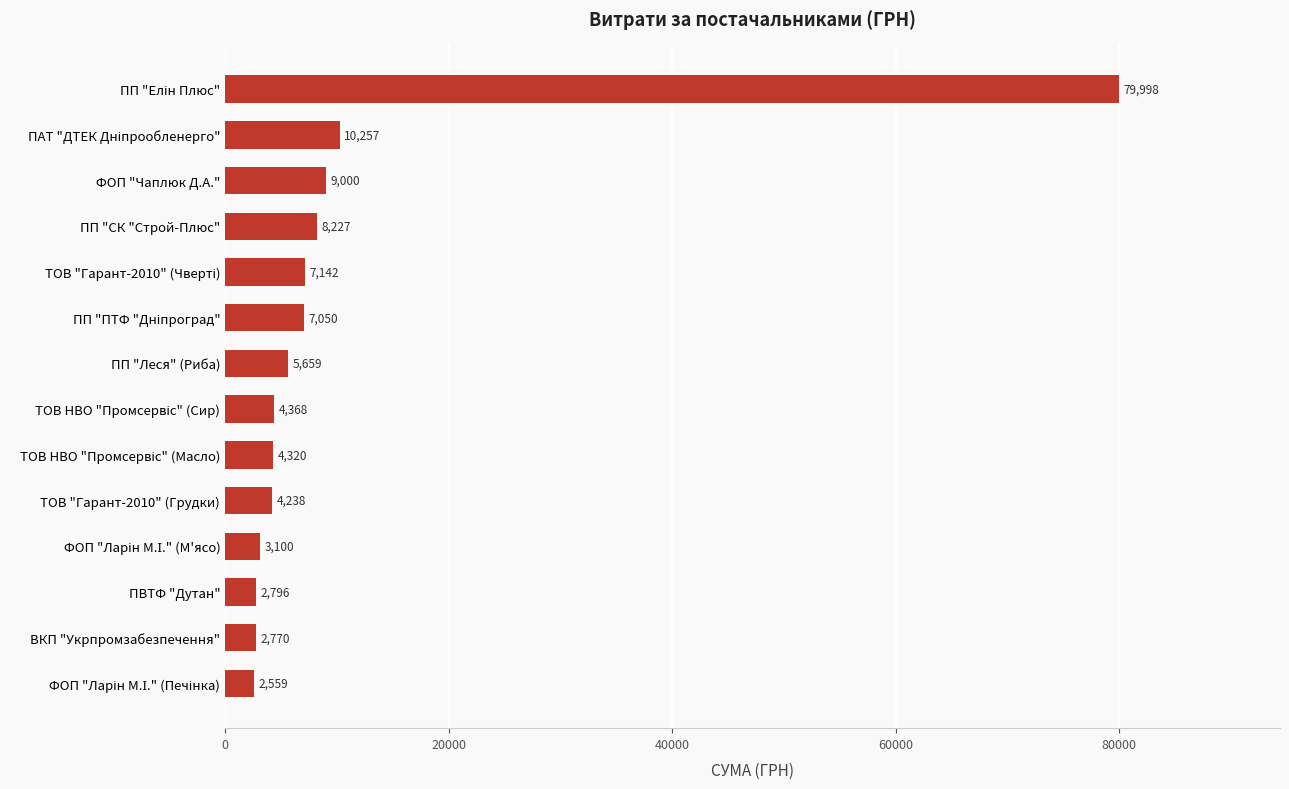

What is the average value?

10820.3